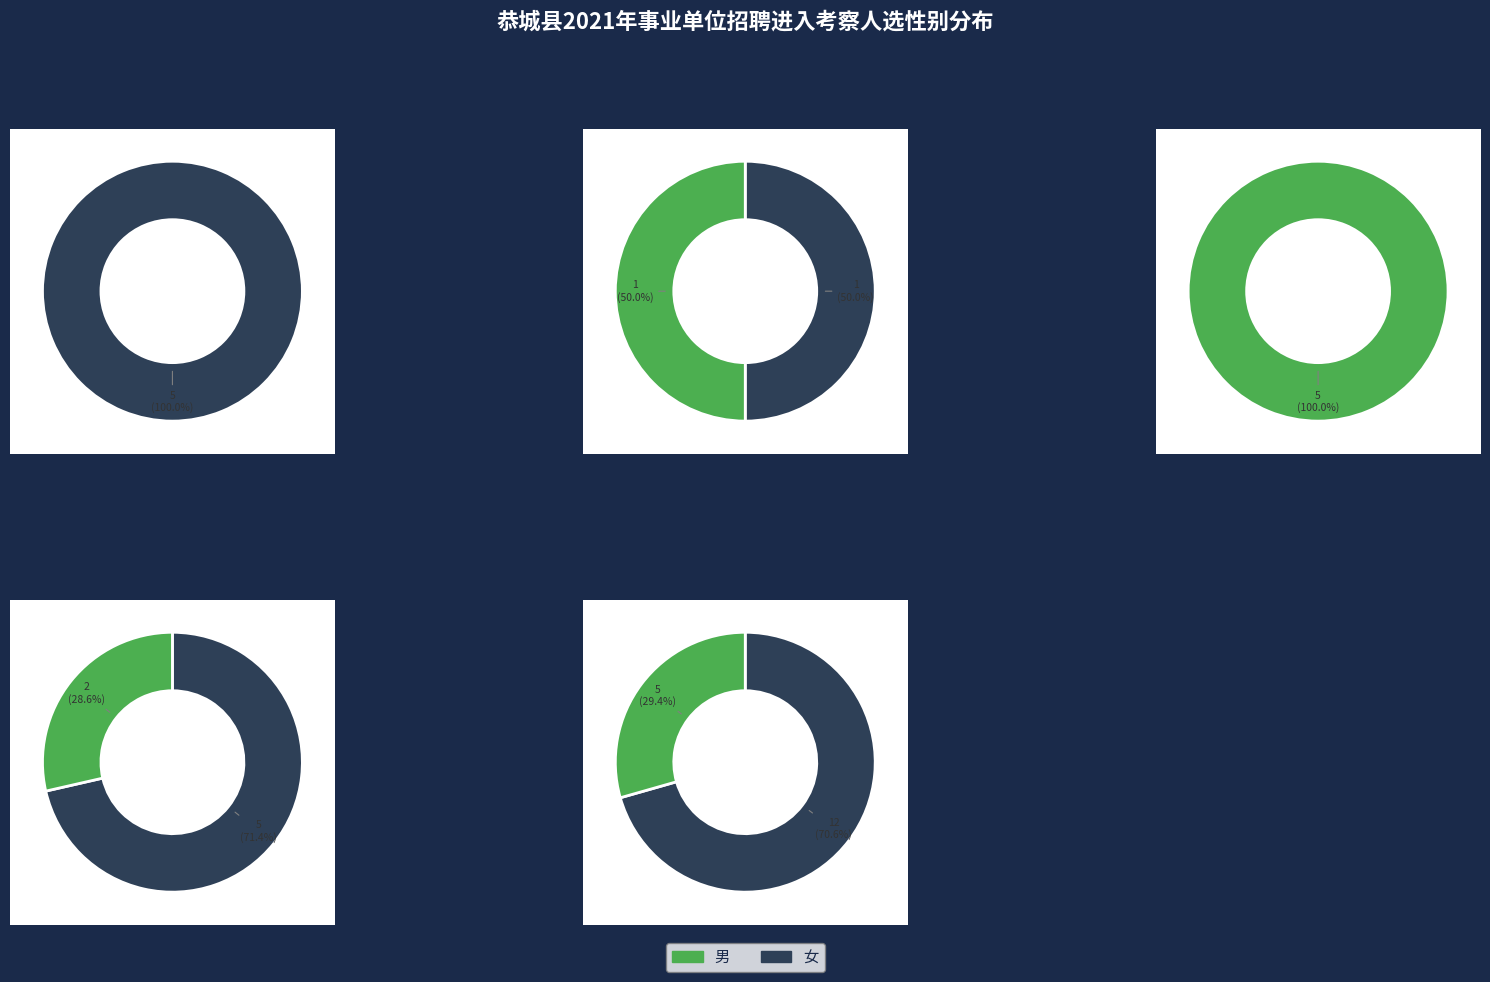

Does 30 account for over 50% of the chart?

No